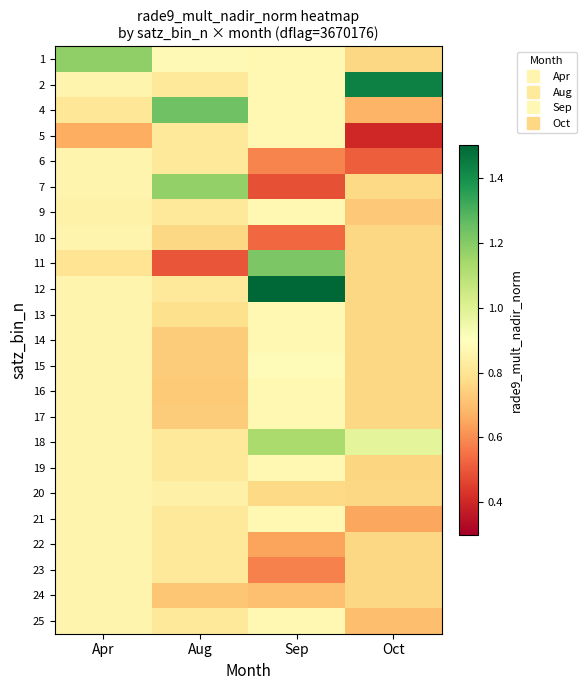

What is the minimum value shown in the chart?

0.4